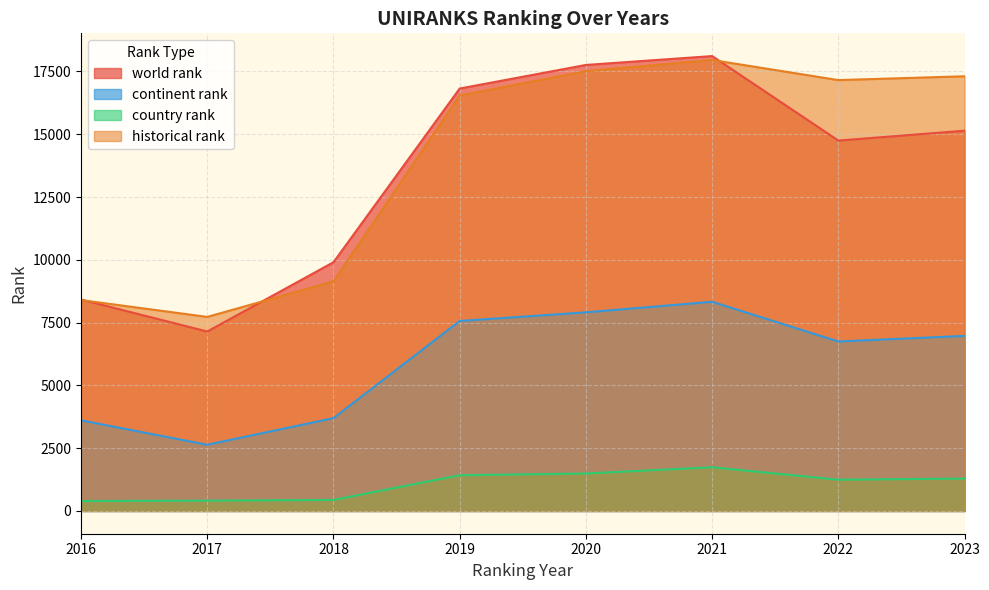

Reading left to right, what are all the values shown in this chart?

world rank: 8418	7145	9904	16820	17759	18112	14748	15141
continent rank: 3609	2637	3697	7565	7909	8329	6748	6971
country rank: 396	412	440	1423	1493	1740	1245	1290
historical rank: 8397	7727	9140	16540	17510	17956	17156	17308